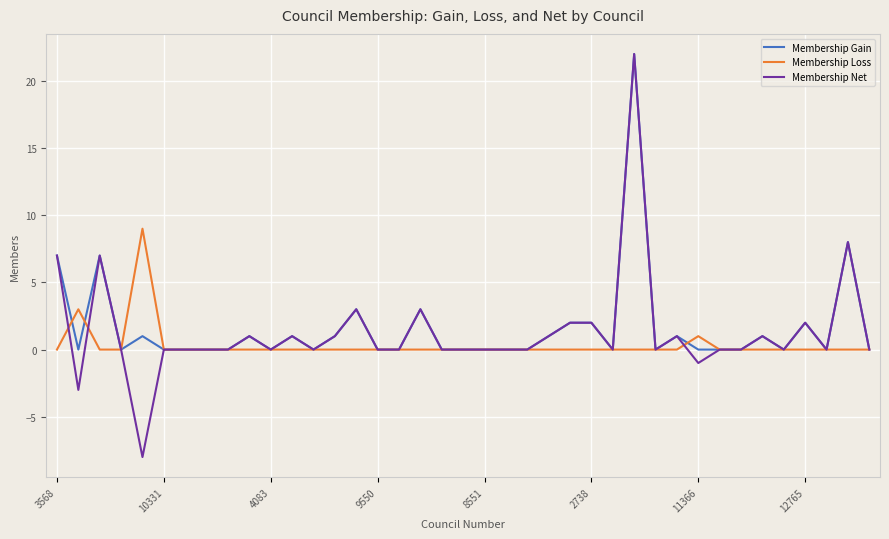

What is the greatest value displayed?

22